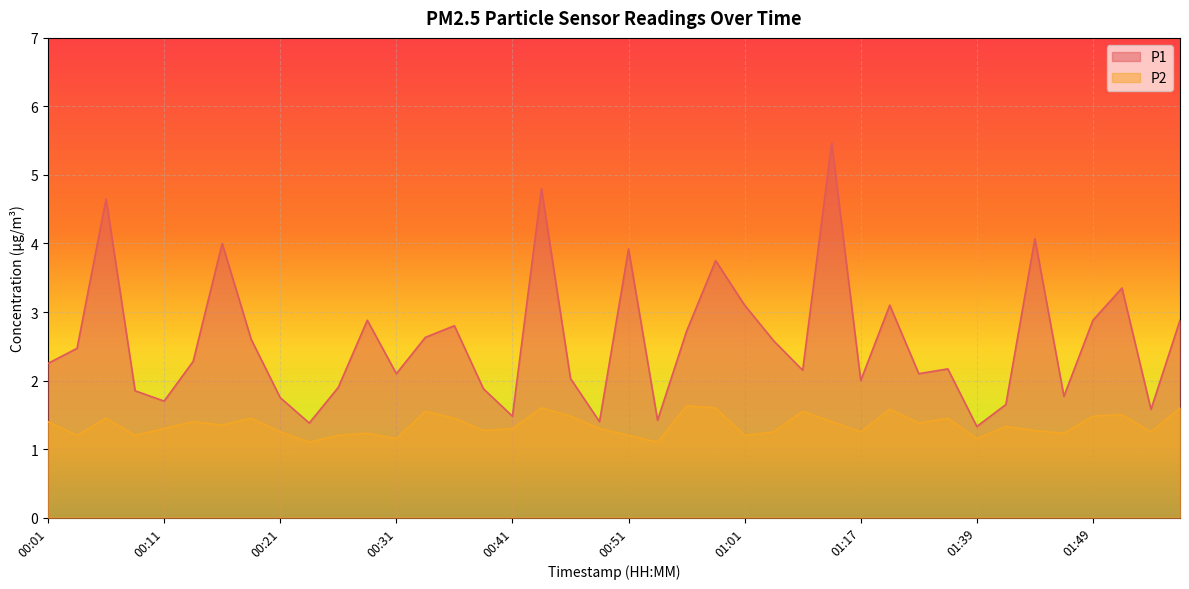

What is the difference between the maximum and minimum values in the P2 series?

0.5